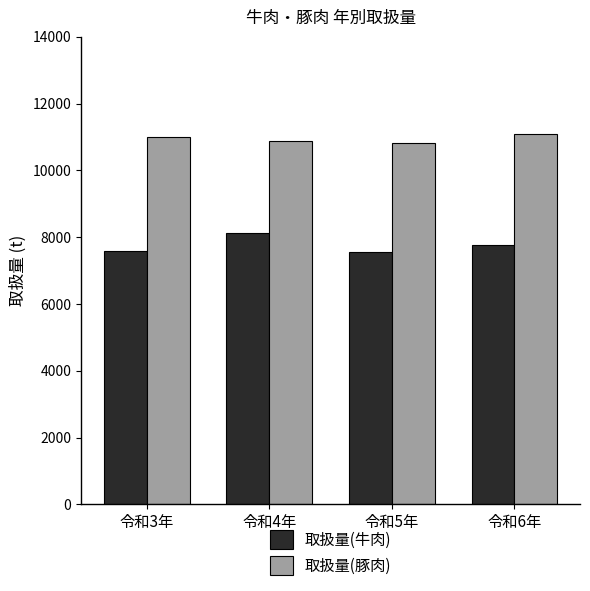

How many bars are there in each group?

2